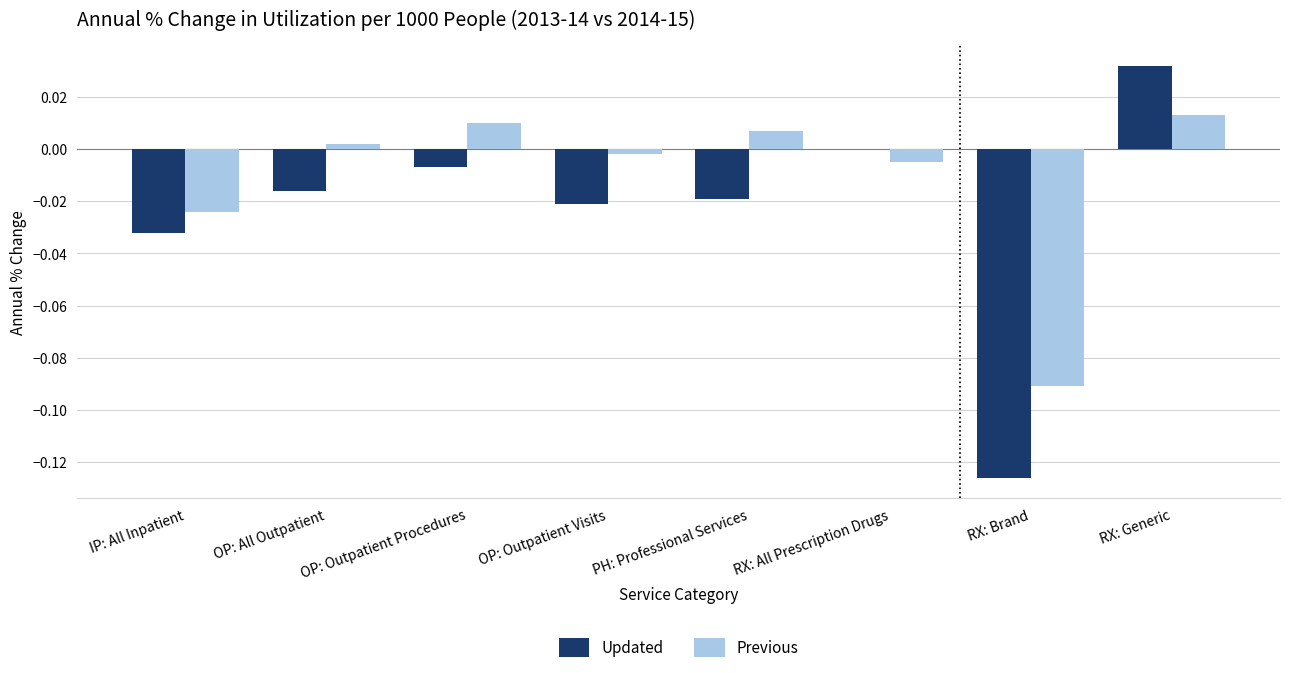

Which series has the largest total across all categories?

Previous